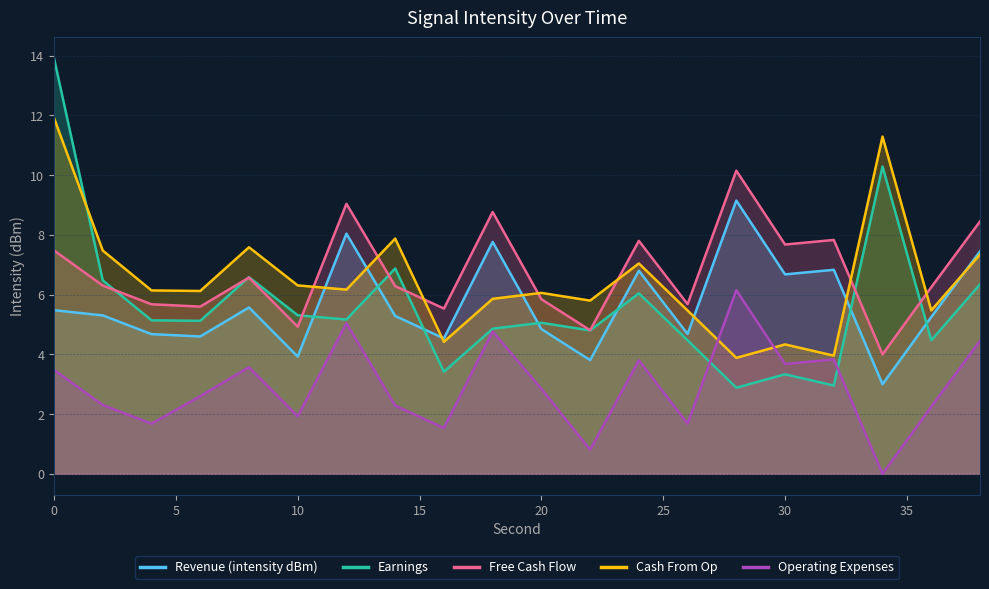

Reading left to right, list all the values displayed in this chart.

Revenue (intensity dBm): 5.5	5.3	4.7	4.6	5.6	3.9	8.0	5.3	4.5	7.8	4.8	3.8	6.8	4.7	9.1	6.7	6.8	3.0	5.2	7.5
Earnings: 13.9	6.5	5.1	5.1	6.6	5.3	5.2	6.9	3.4	4.9	5.1	4.8	6.0	4.5	2.9	3.3	3.0	10.3	4.5	6.3
Free Cash Flow: 7.5	6.3	5.7	5.6	6.6	4.9	9.0	6.3	5.5	8.8	5.8	4.8	7.8	5.7	10.1	7.7	7.8	4.0	6.2	8.5
Cash From Op: 11.9	7.5	6.1	6.1	7.6	6.3	6.2	7.9	4.4	5.9	6.1	5.8	7.0	5.5	3.9	4.3	4.0	11.3	5.5	7.3
Operating Expenses: 3.5	2.3	1.7	2.6	3.6	1.9	5.0	2.3	1.5	4.8	2.8	0.8	3.8	1.7	6.1	3.7	3.8	0.0	2.2	4.5